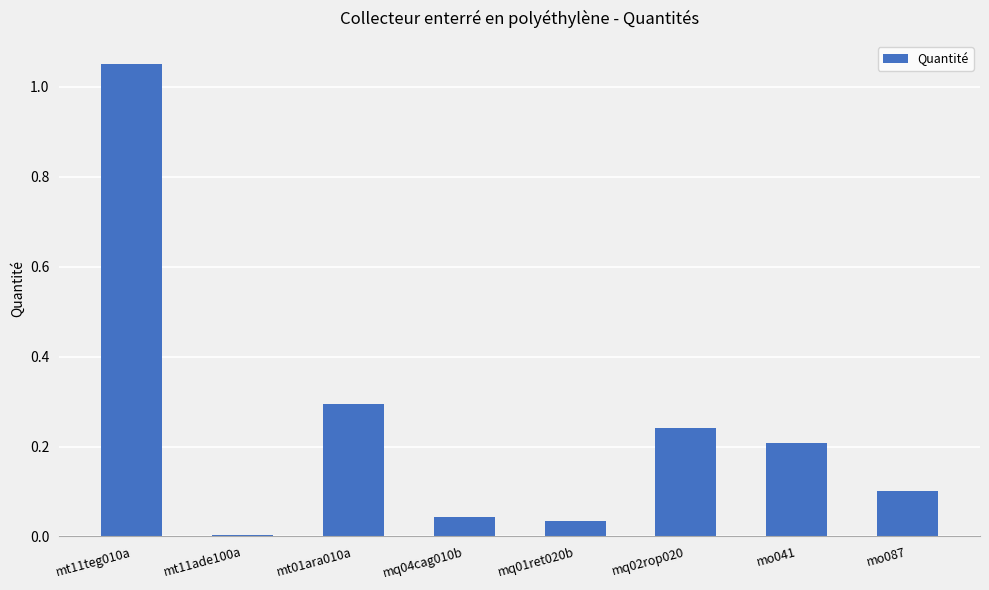

What is the change in value from mq01ret020b to mo087?

+0.1